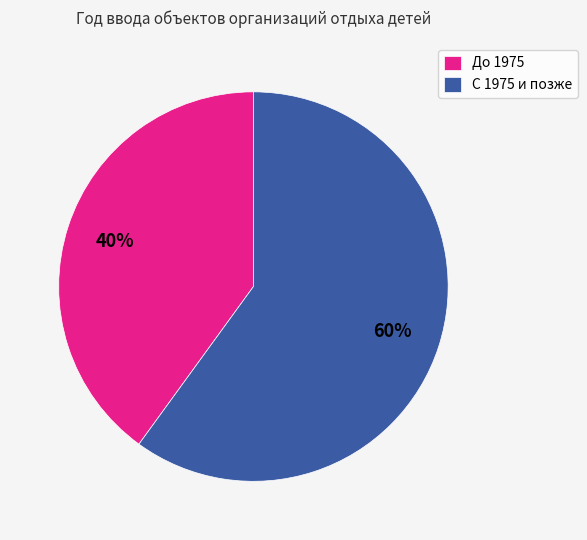

To the nearest percent, what portion does До 1975 represent?

40%